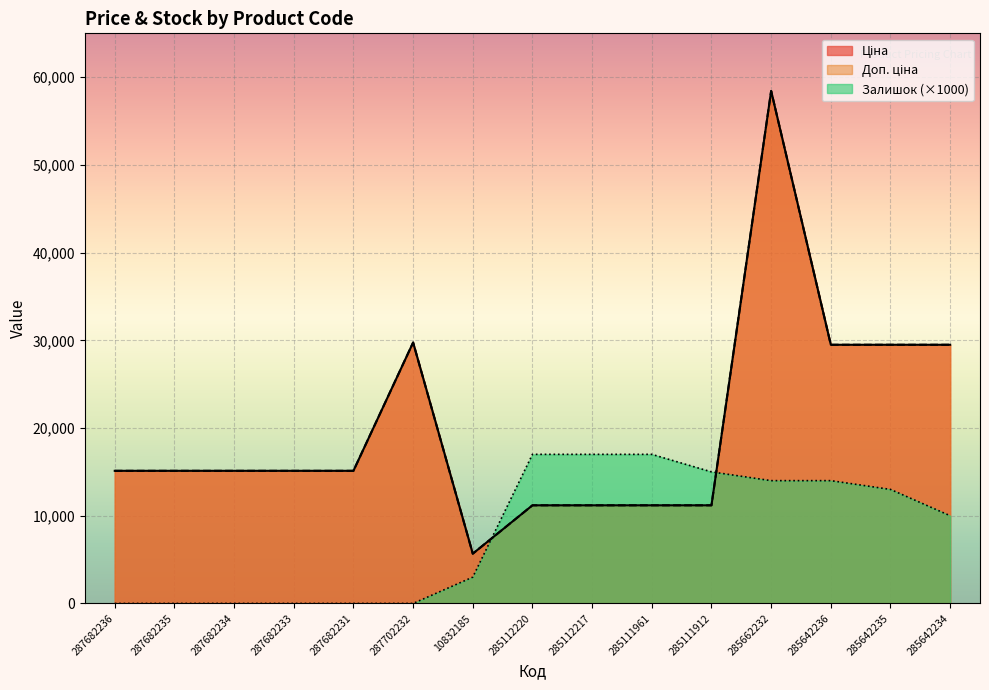

True or false: Доп. ціна and Ціна cross at least once.

False